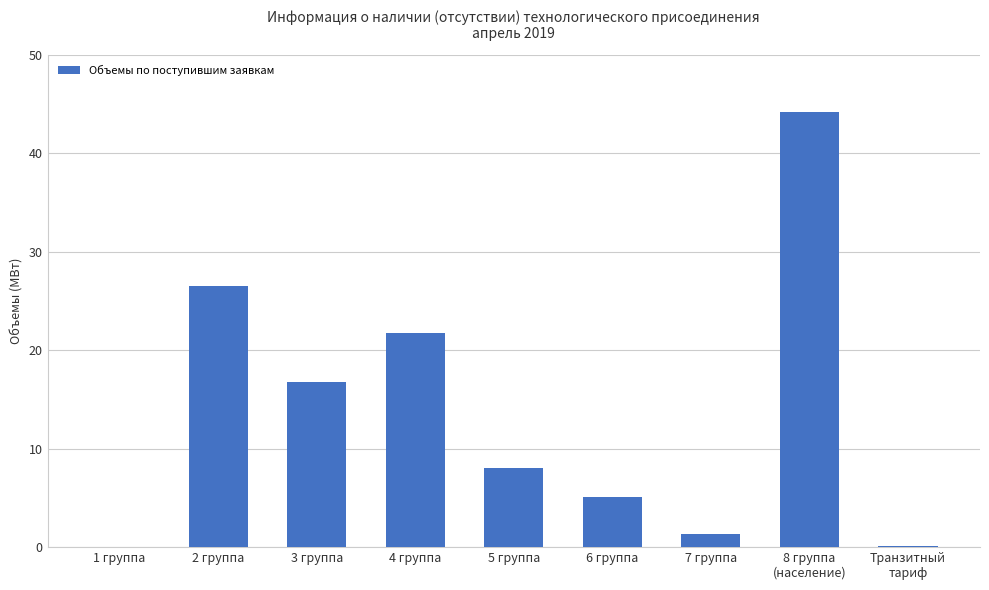

The chart shows a value of 44.2 at 8 группа
(население). True or false?

True